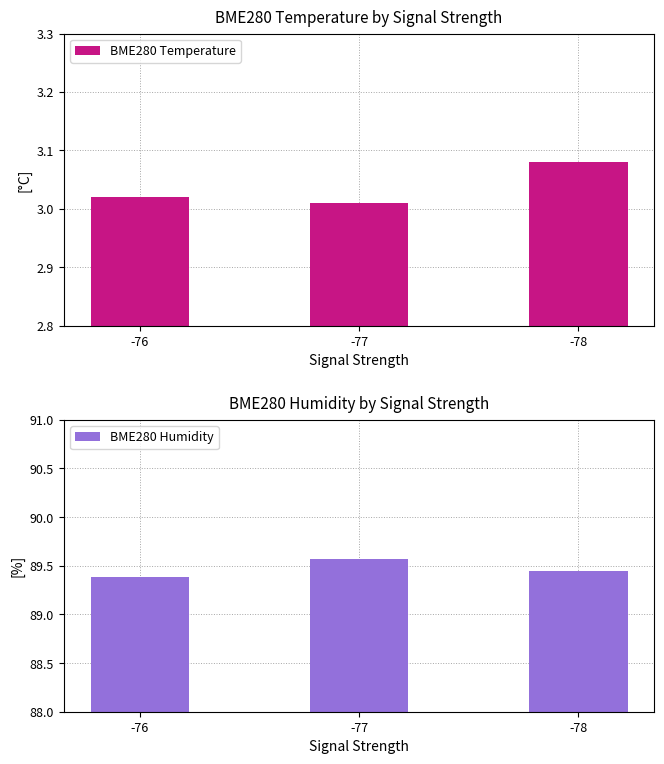

Which series has the widest spread of values?

BME280 Humidity